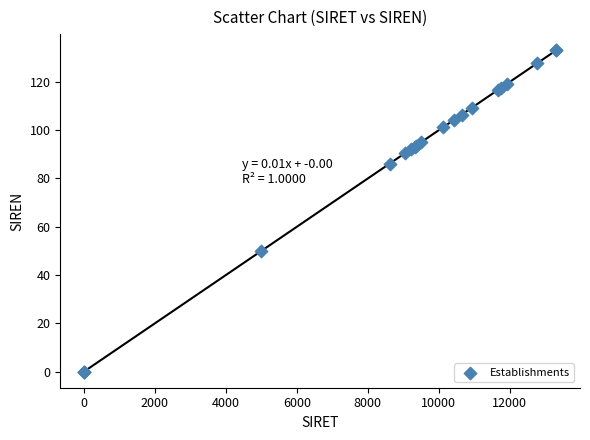

What Y value in the scatter plot is closest to 66?

50.0